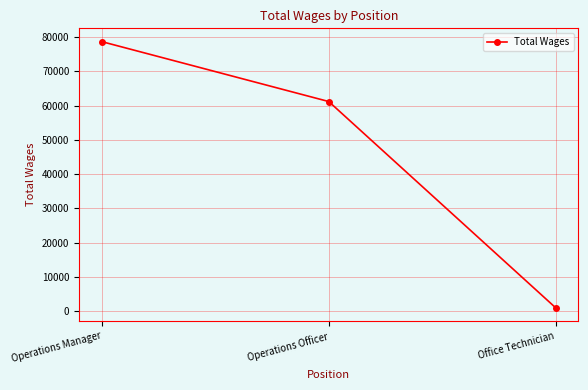

How many series are shown in this chart?

1